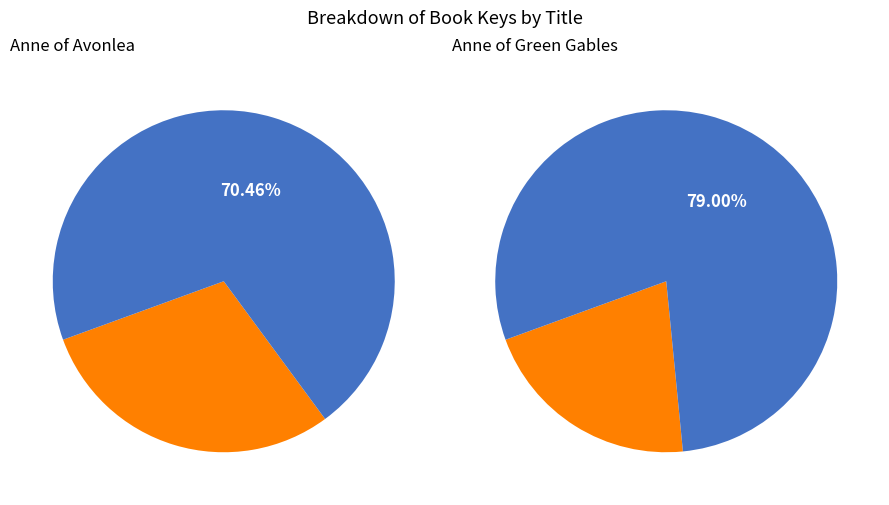

Combined, what portion of the pie is Anne of Green Gables and Anne of Avonlea?

50.5%